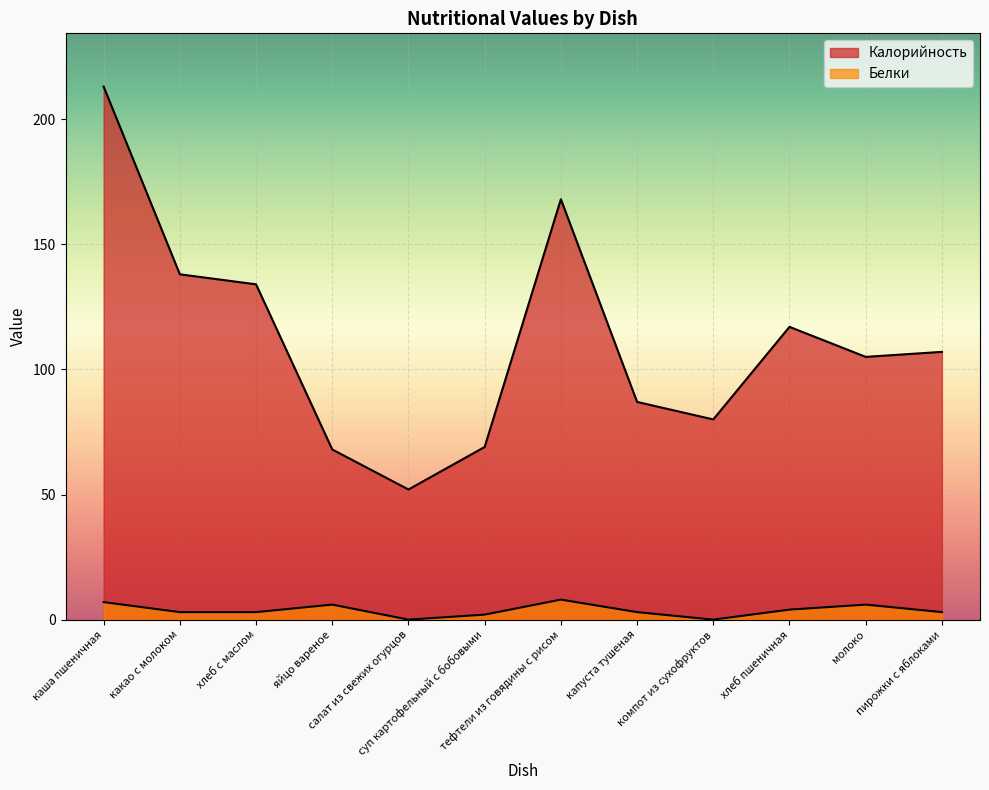

Does the chart display data point markers on the line(s)?

No